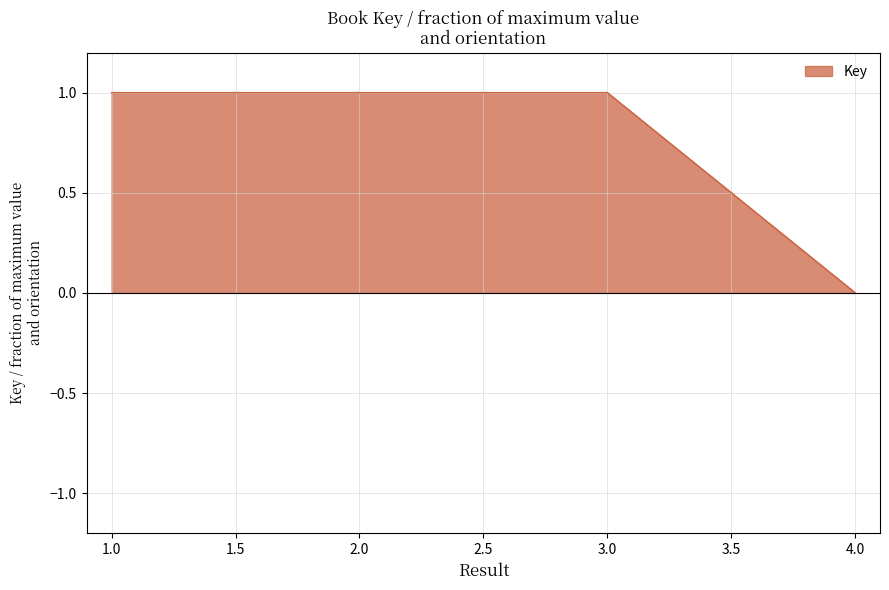

What is the difference between the maximum and minimum values?

1.0